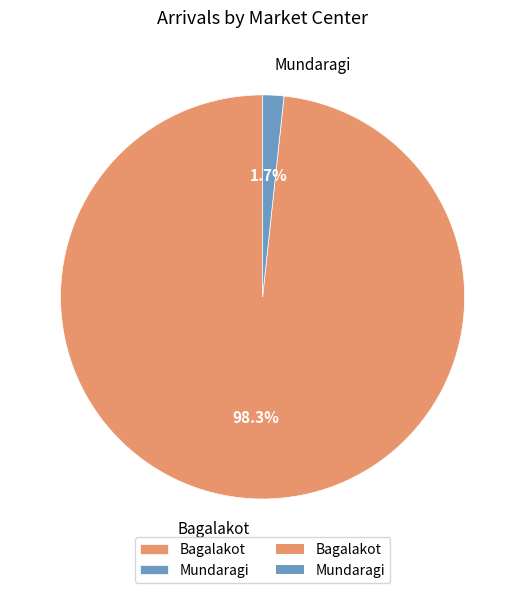

To the nearest percent, what is the average slice percentage?

50%